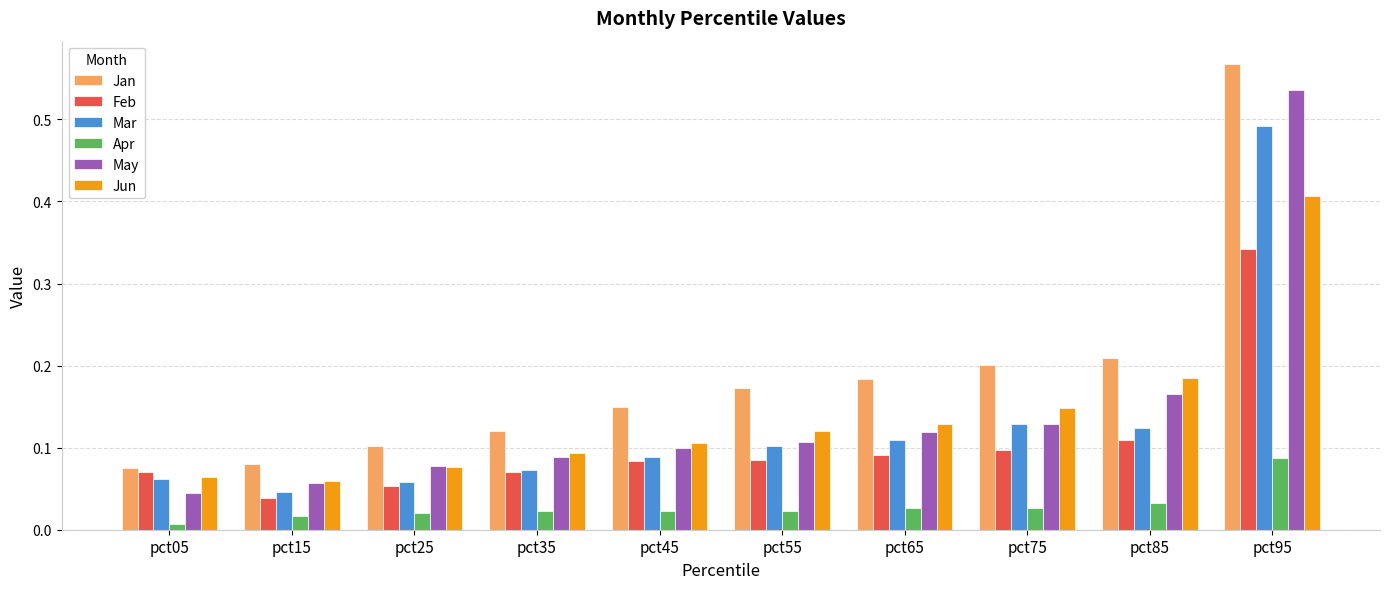

Rank the series by their maximum value, from highest to lowest.

Jan, May, Mar, Jun, Feb, Apr